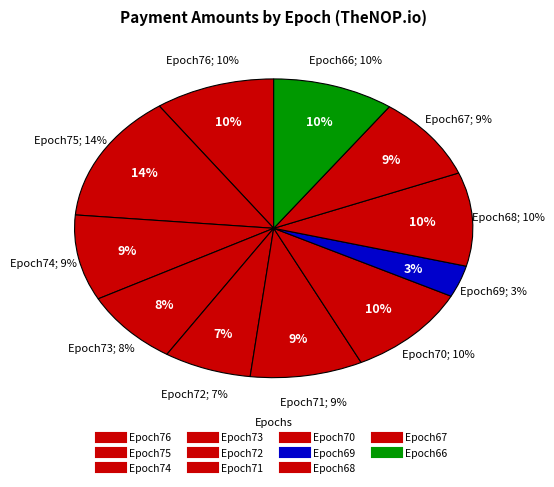

Does any single category account for the majority?

No